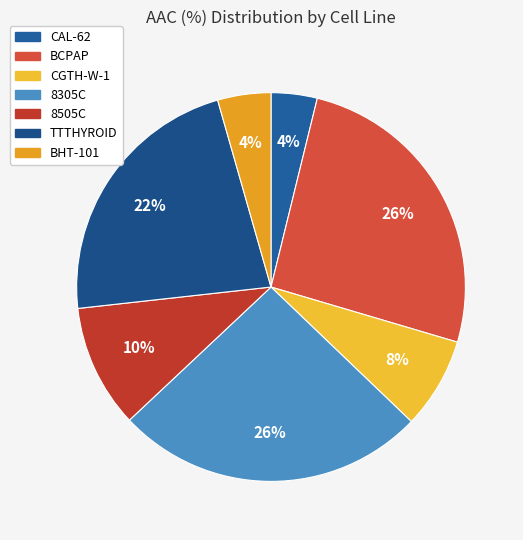

How many slices are in this pie chart?

7